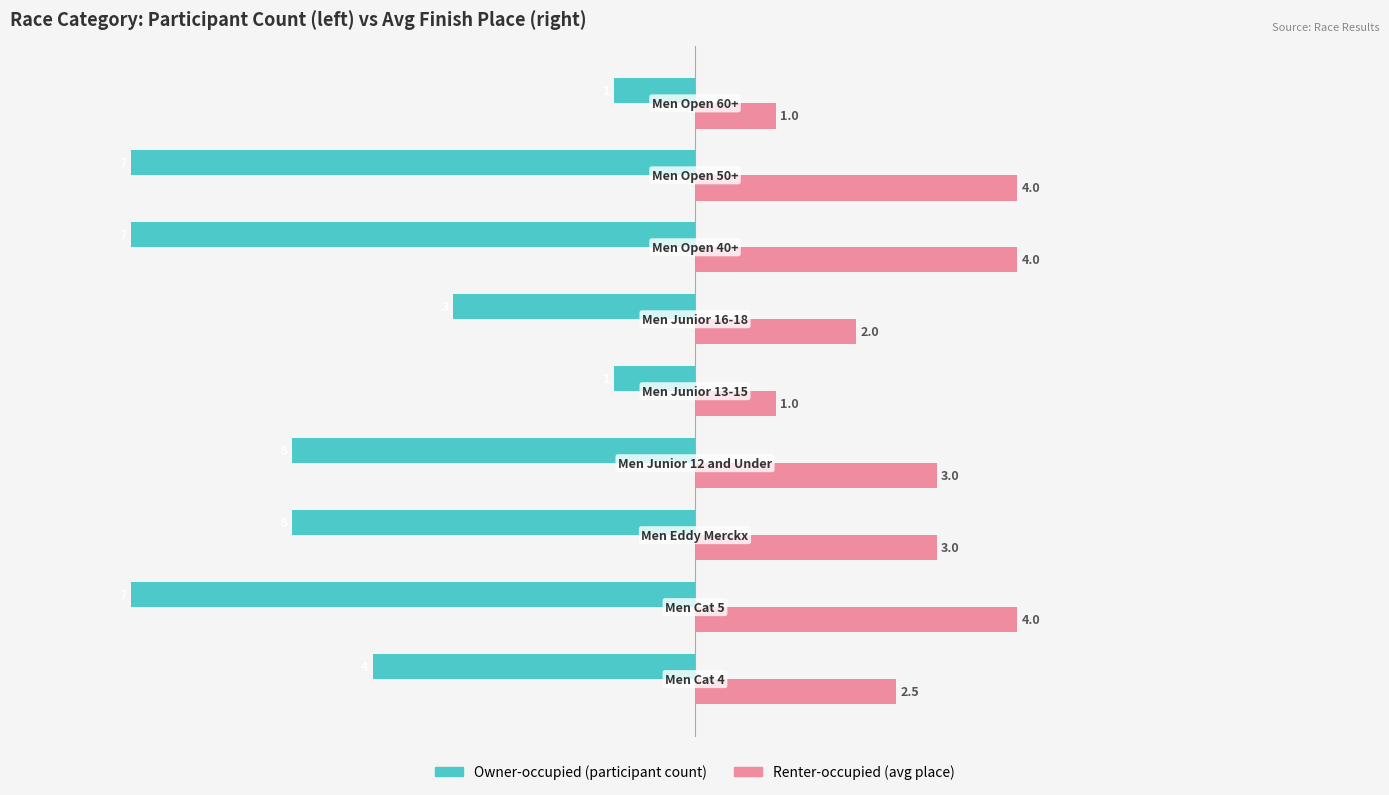

What is the difference between the maximum and minimum values in the Renter-occupied (avg place) series?

3.0